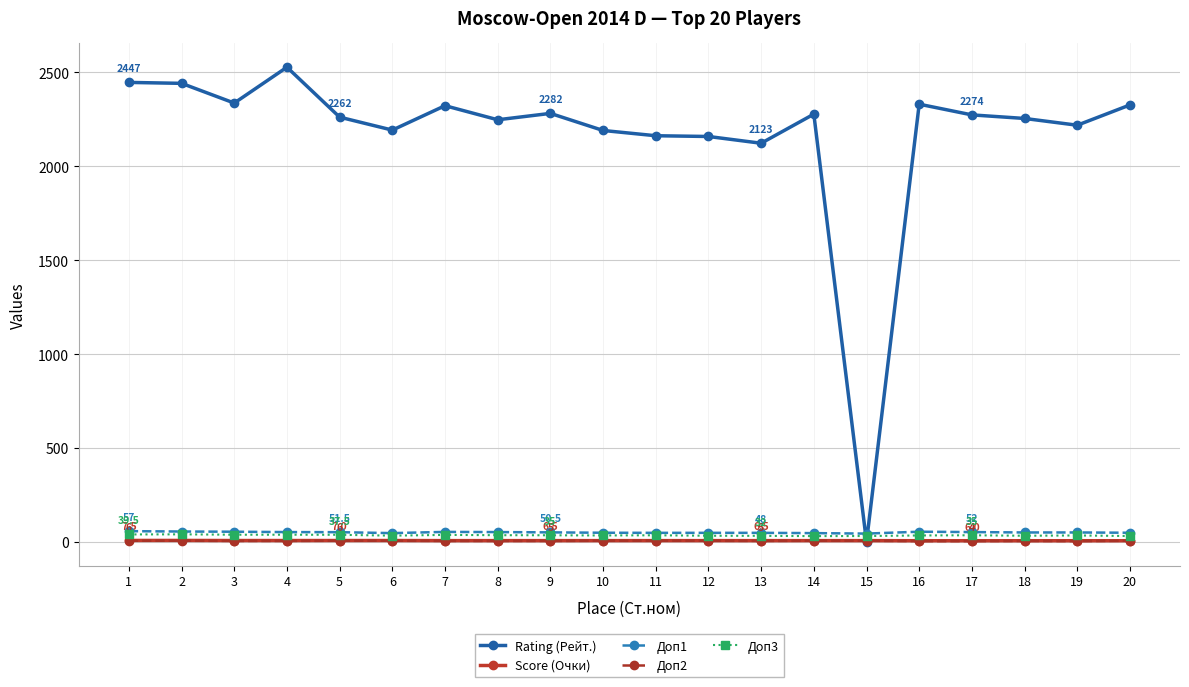

Which series changed the most between 17 and 19?

Rating (Рейт.)